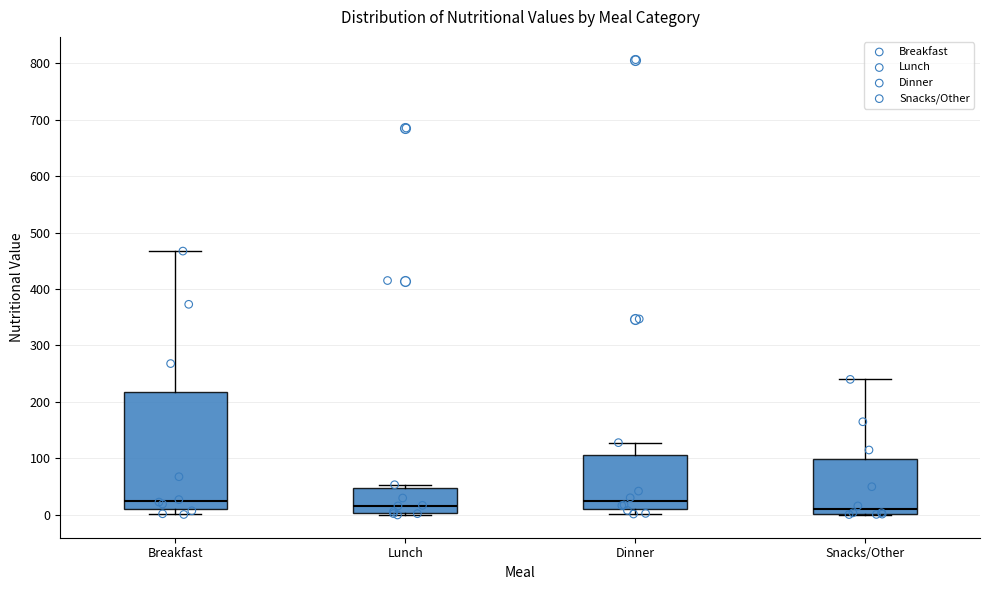

Reading left to right, read every box against the y-axis: the position of its median line, the range the box covers, and the ends of its whiskers. The values are not printed on the chart, so give them approximately, as read against the axis.

Breakfast: median 20, box 10 to 220, whiskers 0 to 470
Lunch: median 20, box 0 to 50, whiskers 0 (just below the box's lower edge) to 50 (just above the box's upper edge)
Dinner: median 20, box 10 to 110, whiskers 0 to 130
Snacks/Other: median 10, box 0 to 100, whiskers 0 to 240